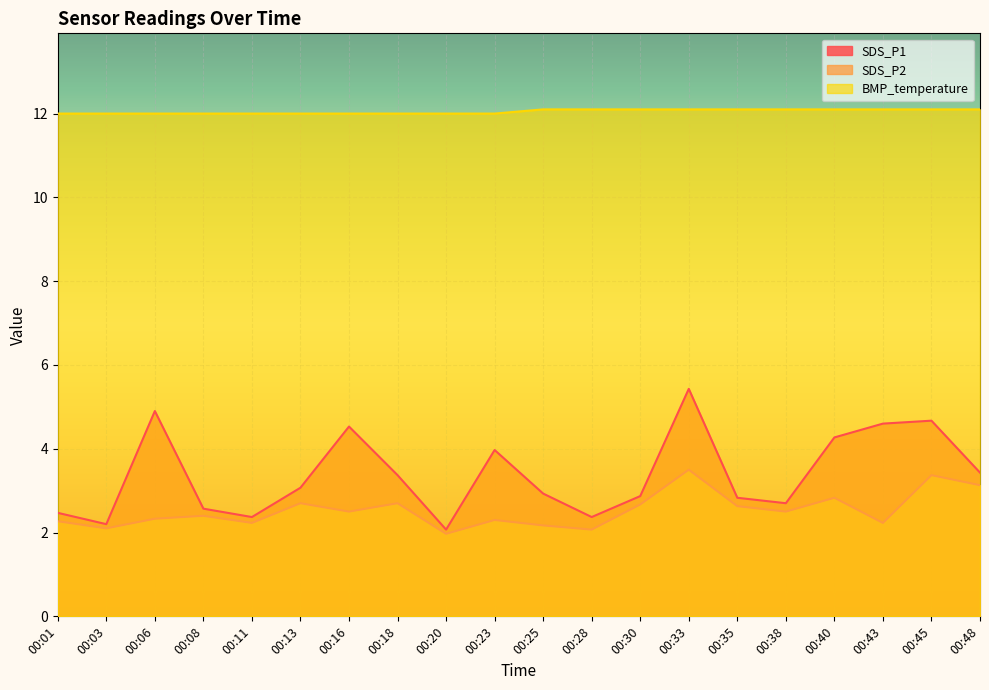

Rank the series at 00:38 from lowest to highest value.

SDS_P2, SDS_P1, BMP_temperature